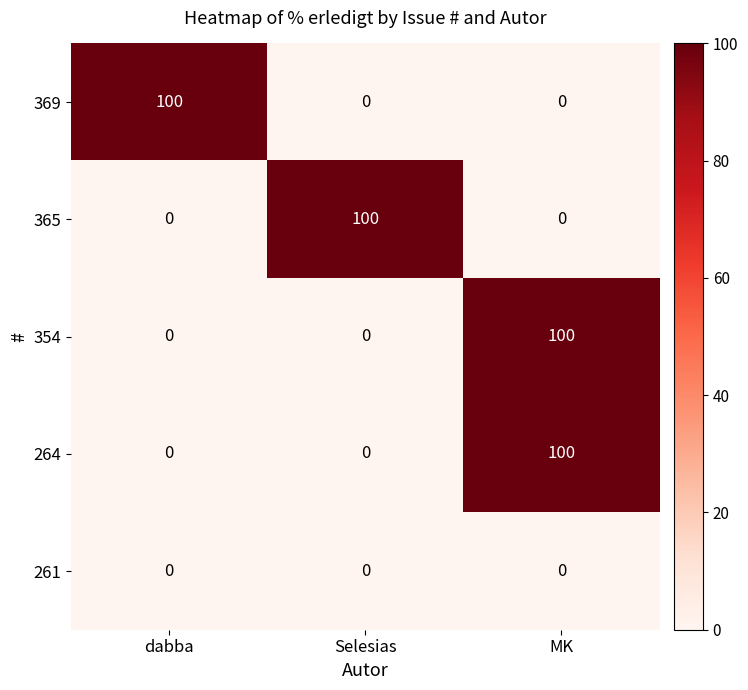

What is the spread (max minus min) of values at MK?

100